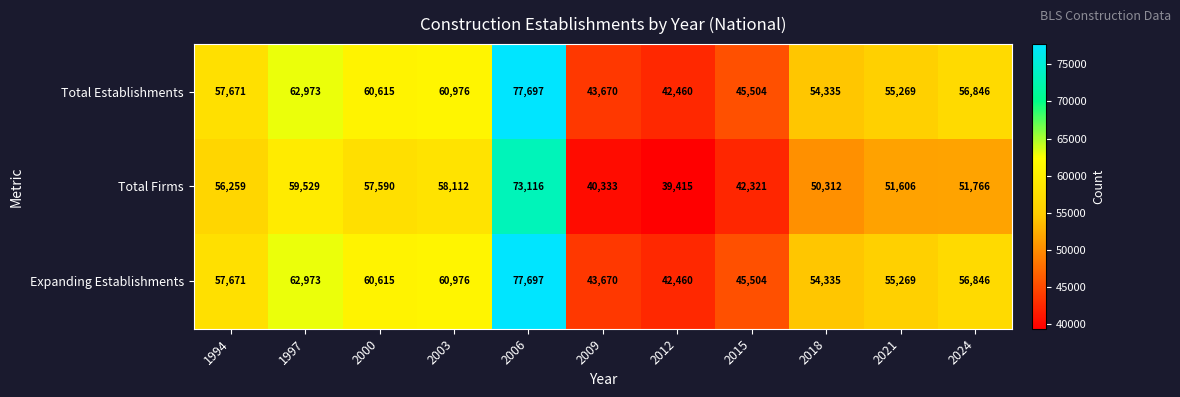

Is it true that Total Firms equals 28956 at 2024?

False